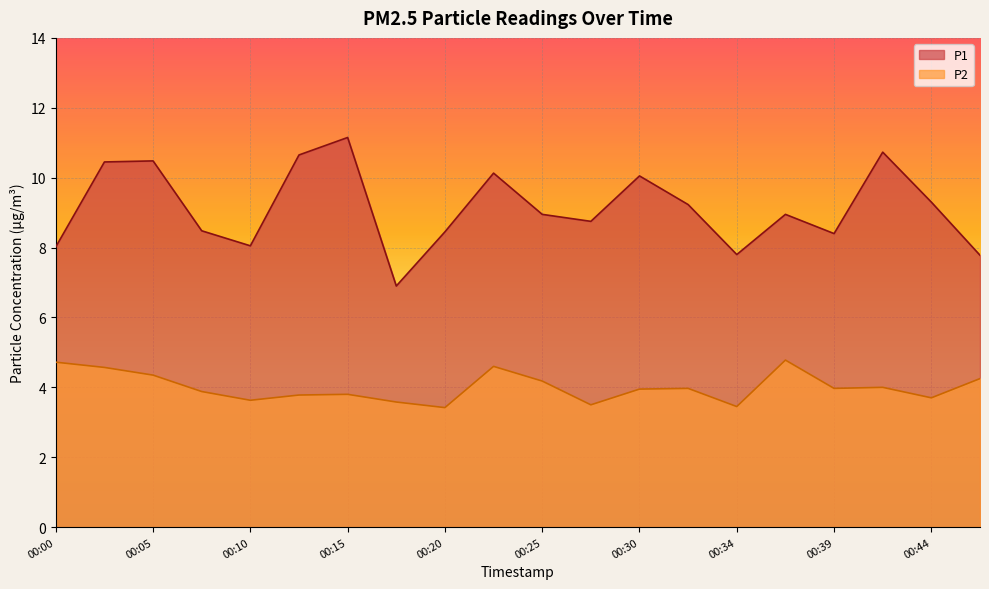

Which has a higher value, 00:12 or 00:32?

00:12